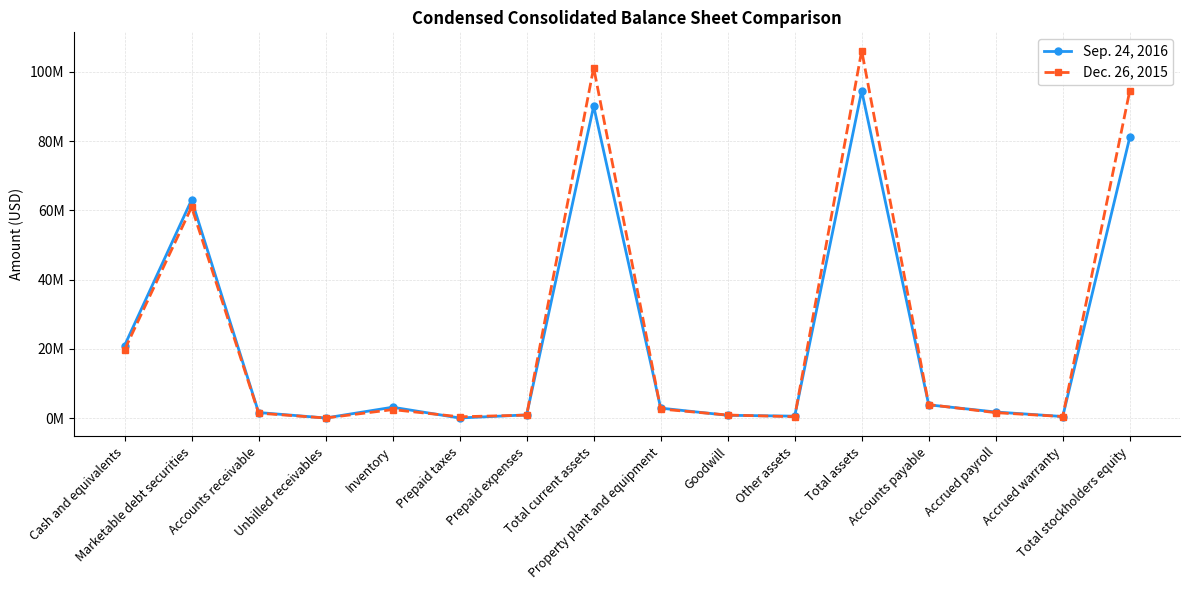

What are all the series names shown in the legend?

Sep. 24, 2016, Dec. 26, 2015